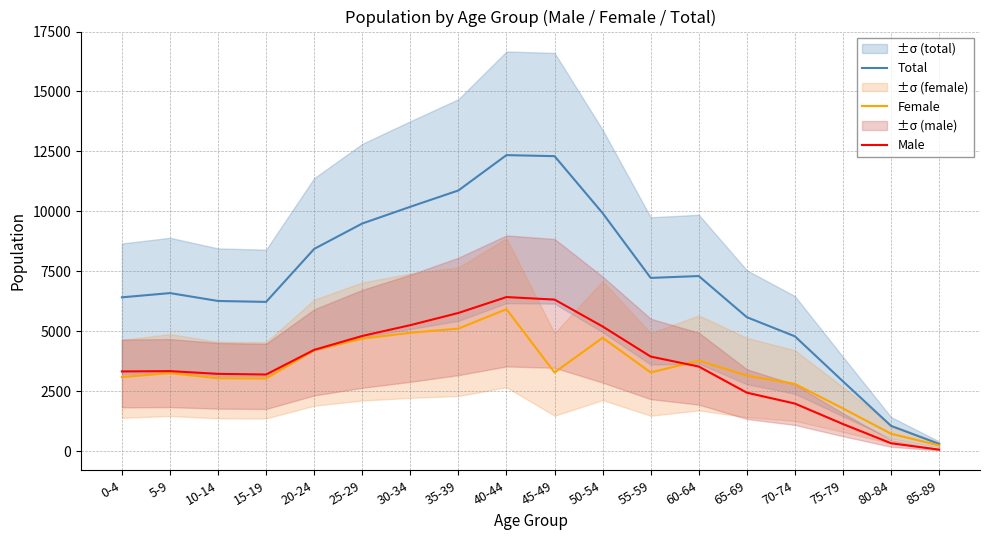

What position from the left is 25-29?

6